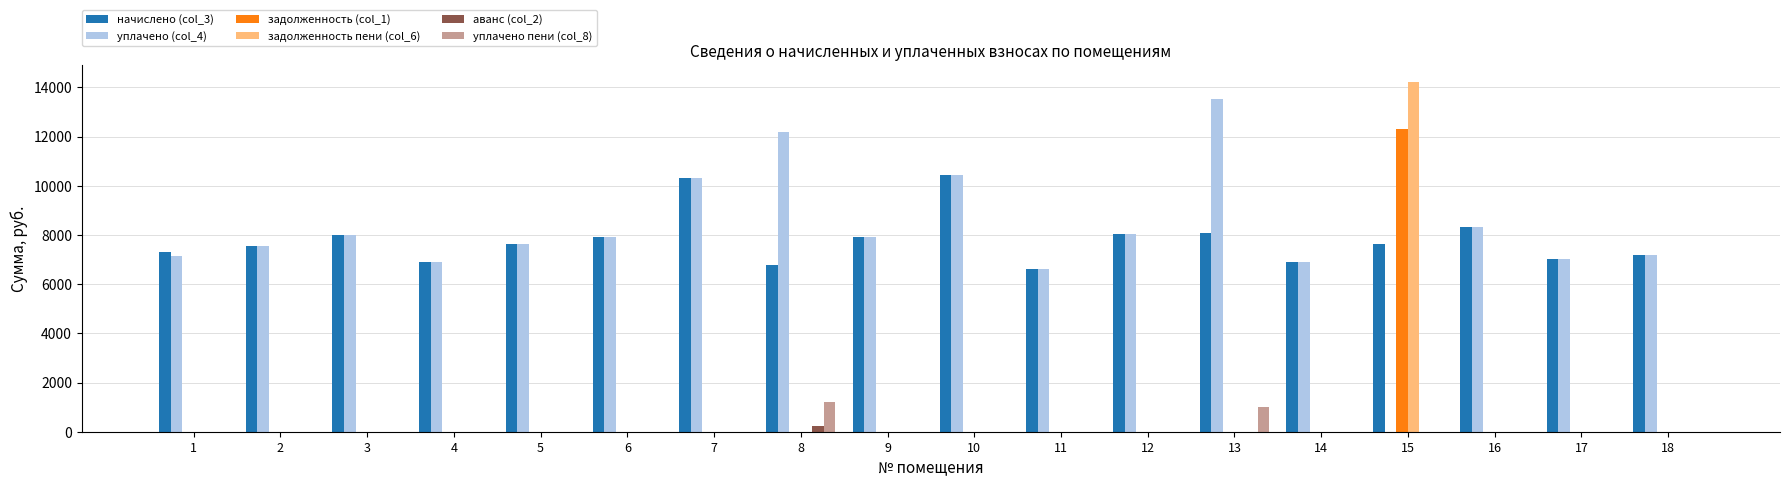

What is the total value across all series at 1?

14450.5